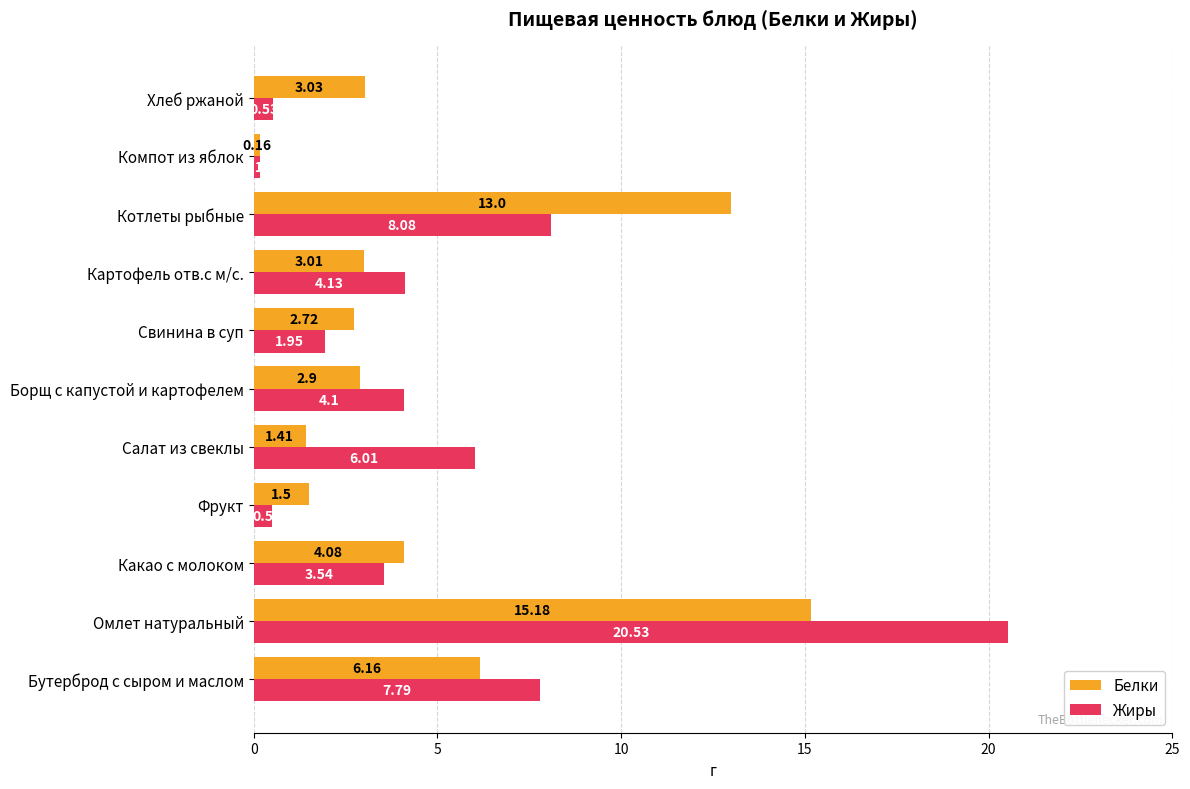

At which label is Жиры closest to 10?

Котлеты рыбные